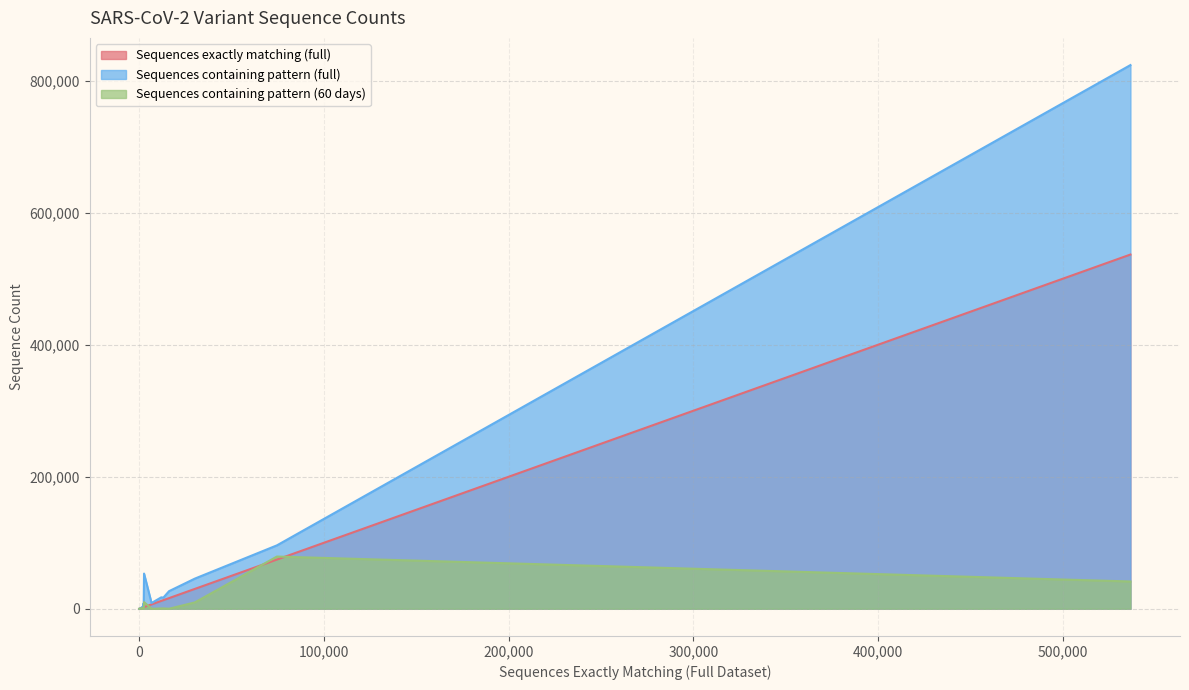

What is the greatest value displayed?

823633